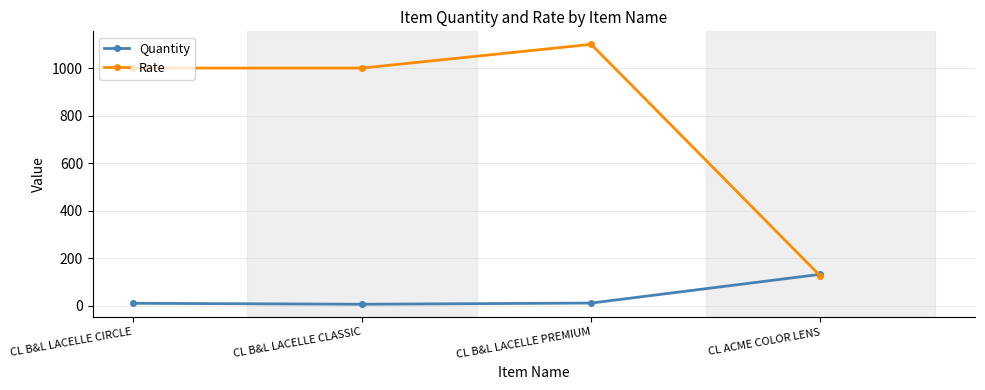

What is the maximum value shown in the chart?

1100